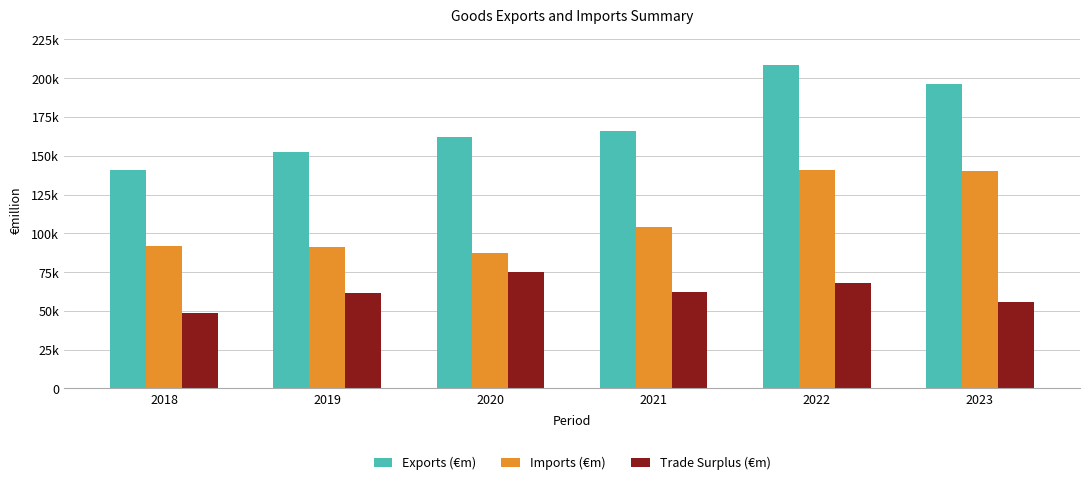

What are all the series names shown in the legend?

Exports (€m), Imports (€m), Trade Surplus (€m)